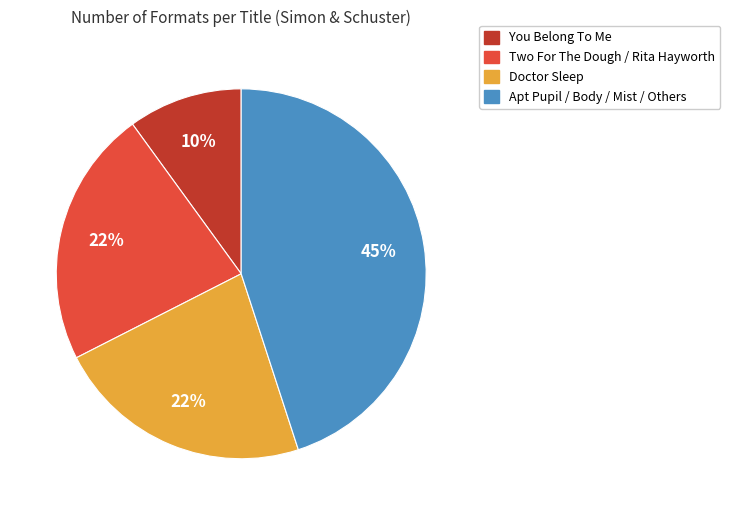

How many slices are in this pie chart?

4